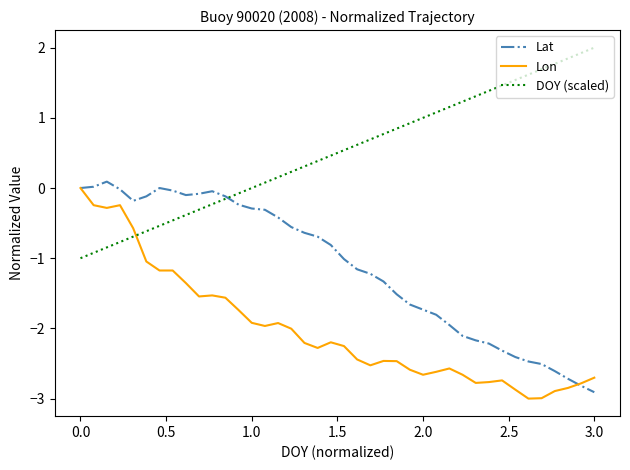

Count the number of categories in the chart.

40